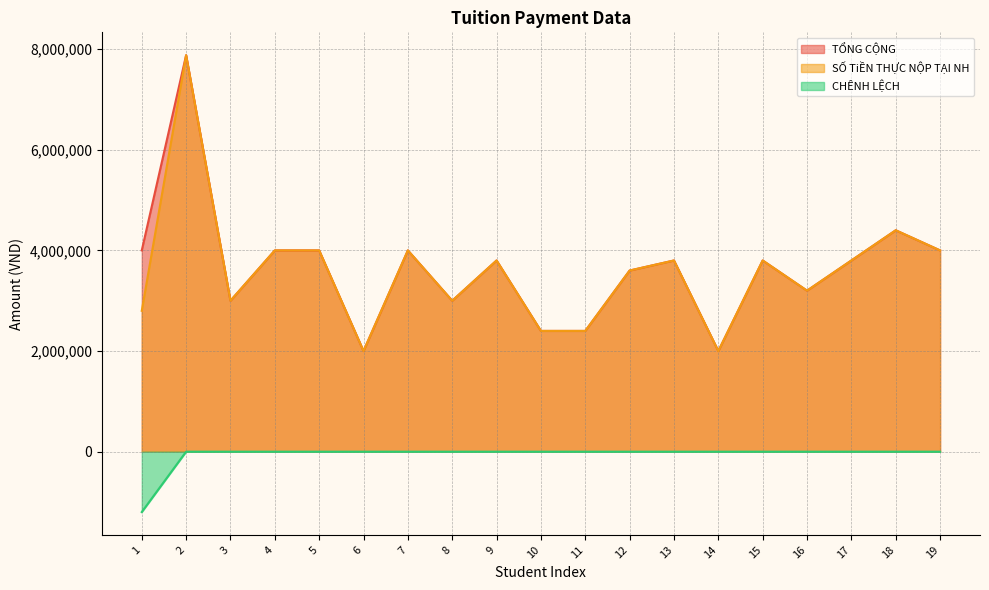

Reading left to right, what are all the values shown in this chart?

TỔNG CỘNG: 1=4000000	2=7880000	3=3000000	4=4000000	5=4000000	6=2000000	7=4000000	8=3000000	9=3800000	10=2400000	11=2400000	12=3600000	13=3800000	14=2000000	15=3800000	16=3200000	17=3800000	18=4400000	19=4000000
SỐ TiỀN THỰC NỘP TẠI NH: 1=2800000	2=7880000	3=3000000	4=4000000	5=4000000	6=2000000	7=4000000	8=3000000	9=3800000	10=2400000	11=2400000	12=3600000	13=3800000	14=2000000	15=3800000	16=3200000	17=3800000	18=4400000	19=4000000
CHÊNH LỆCH: 1=-1200000	2=0	3=0	4=0	5=0	6=0	7=0	8=0	9=0	10=0	11=0	12=0	13=0	14=0	15=0	16=0	17=0	18=0	19=0